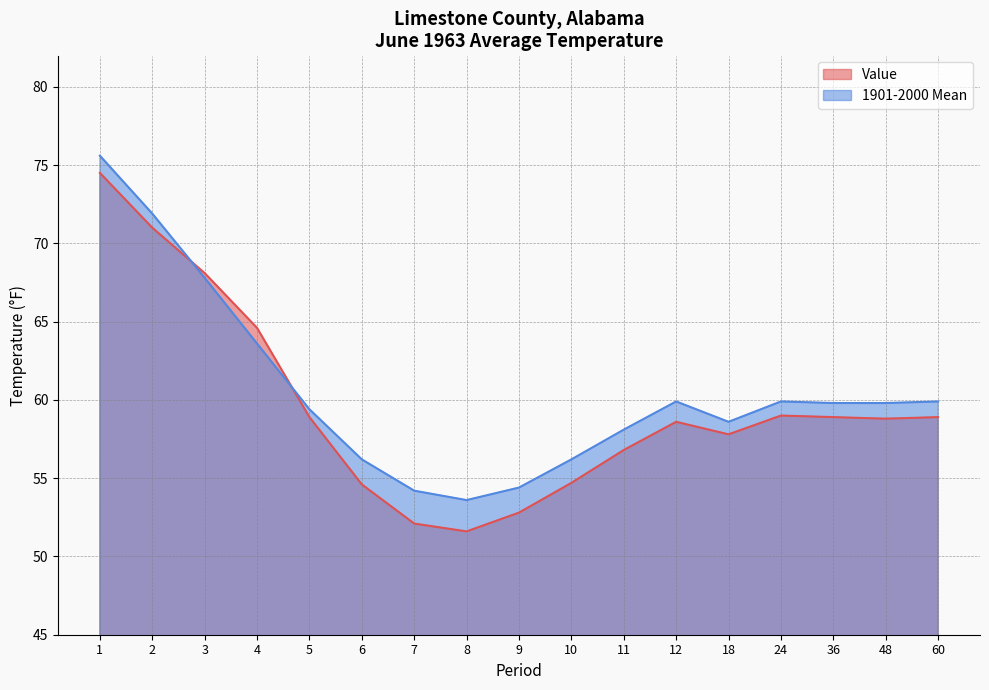

How many interior local peaks does the 1901-2000 Mean series have?

2